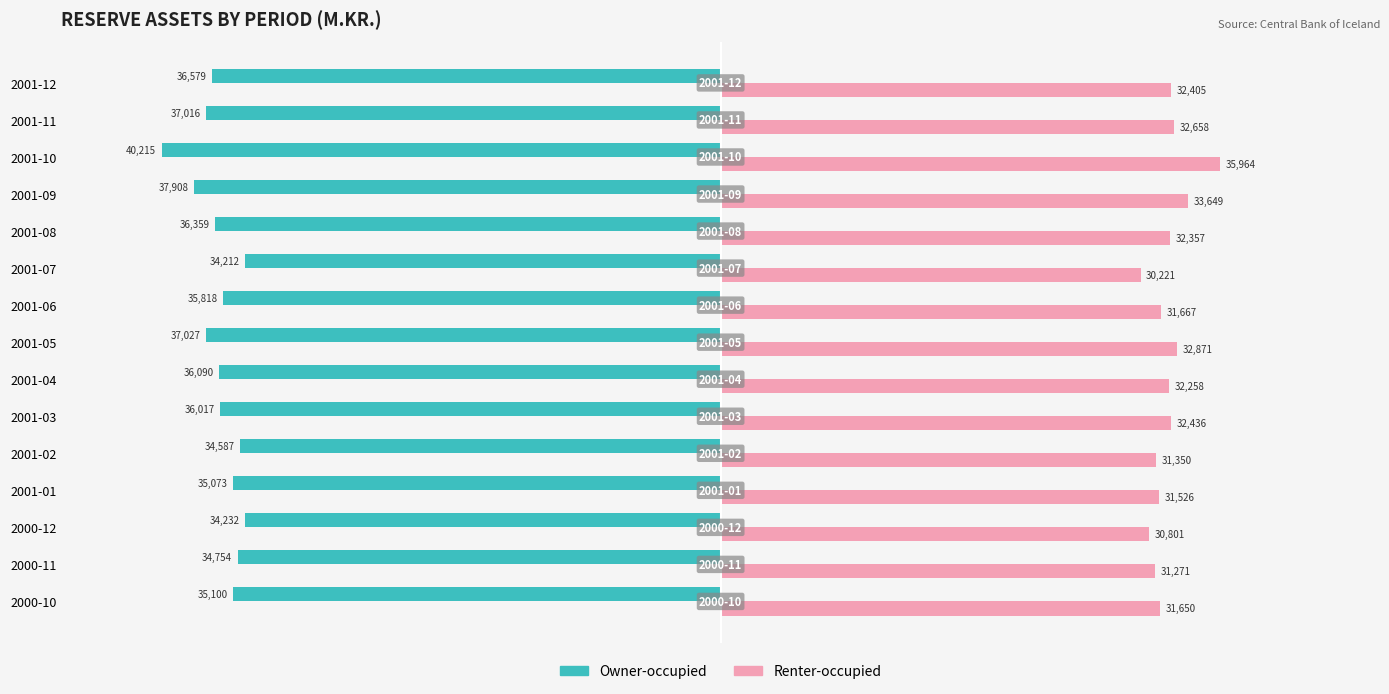

What is the difference between the maximum and minimum values in the Renter-occupied series?

5743